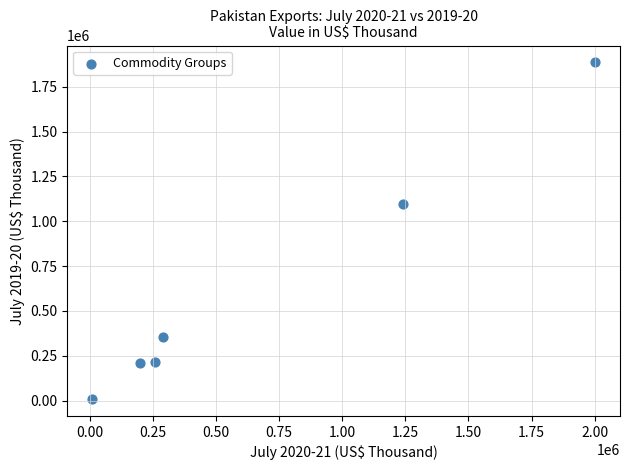

What is the range of Y values (max minus min)?

1877369